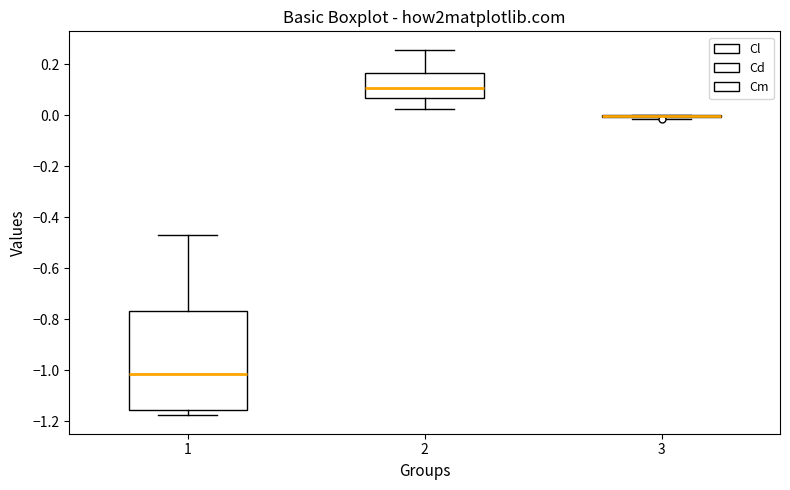

Reading left to right, read every box against the y-axis: the position of its median line, the range the box covers, and the ends of its whiskers. The values are not printed on the chart, so give them approximately, as read against the axis.

1: median -1.02, box -1.16 to -0.76, whiskers -1.18 to -0.46
2: median 0.10, box 0.06 to 0.16, whiskers 0.02 to 0.26
3: box collapsed to a line at 0.00, whiskers -0.02 to 0.00